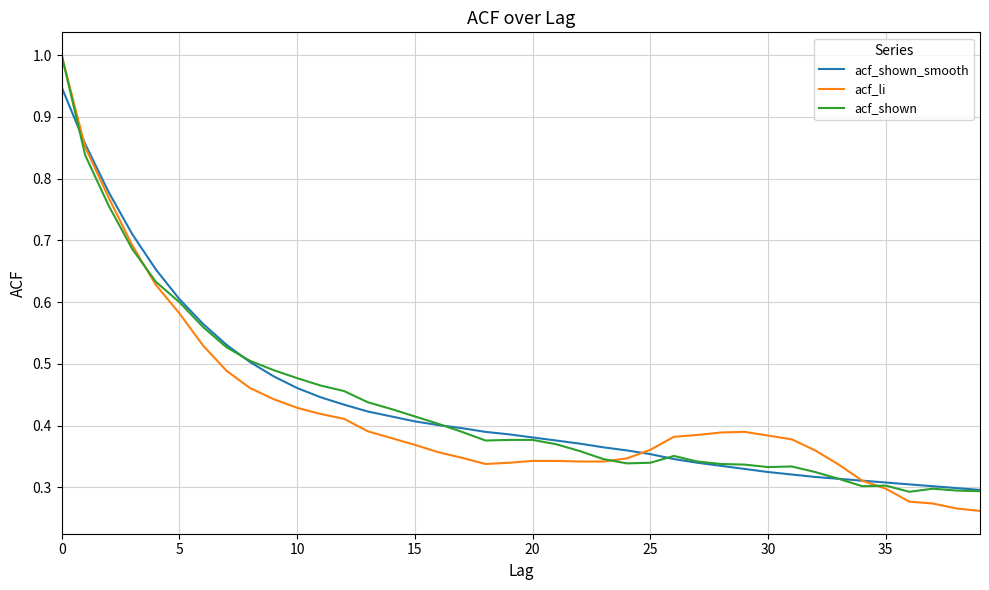

True or false: acf_li and acf_shown_smooth intersect in this chart.

True